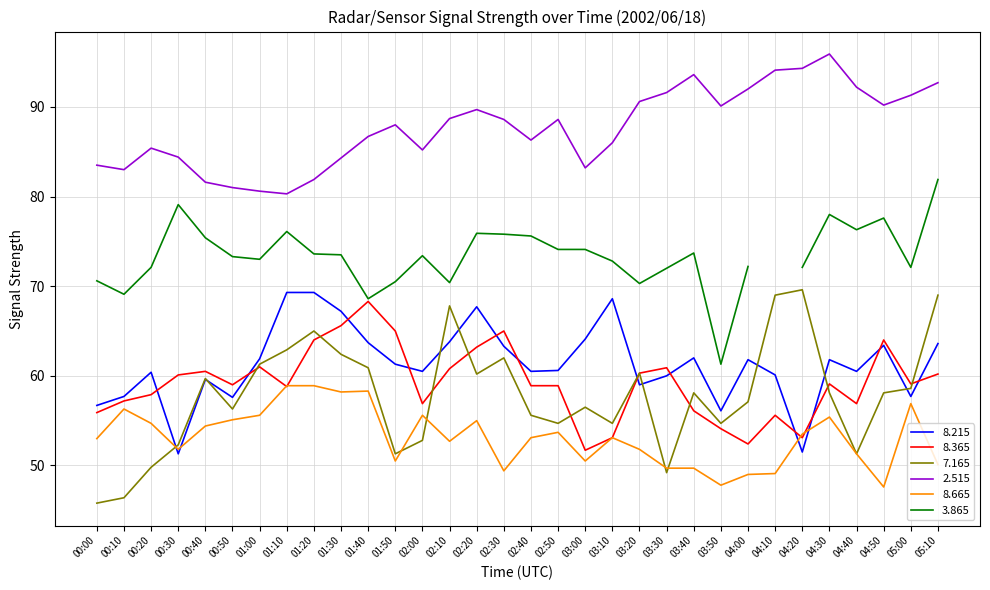

What is the difference between the maximum and minimum values in the   7.165 series?

23.8